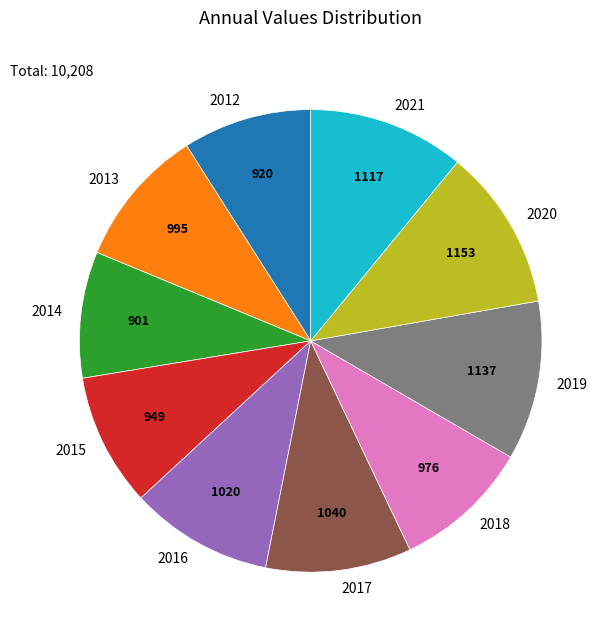

Does 2021 represent more than half of the total?

No